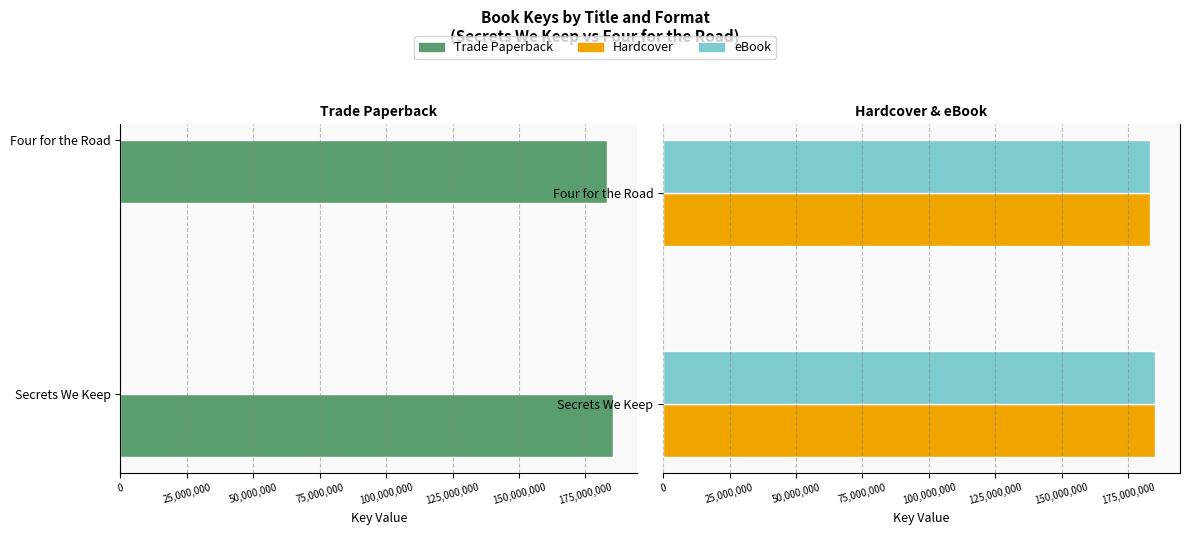

Is it true that Hardcover equals 57340360 at Secrets We Keep?

False